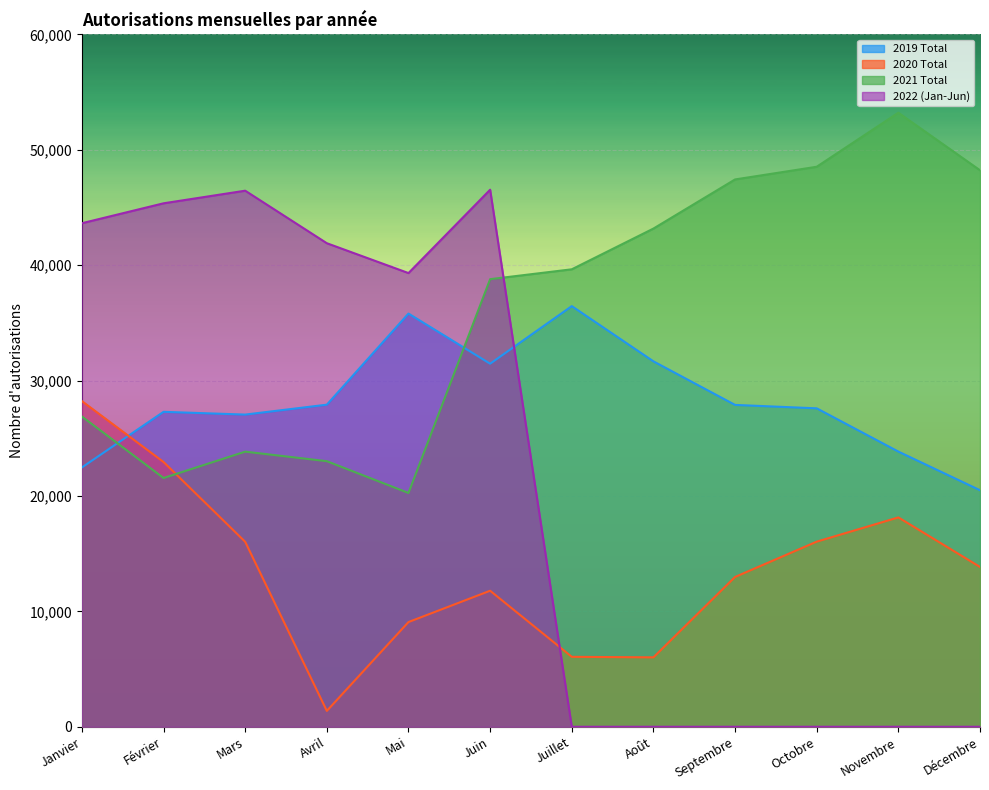

How many series are shown in this chart?

4